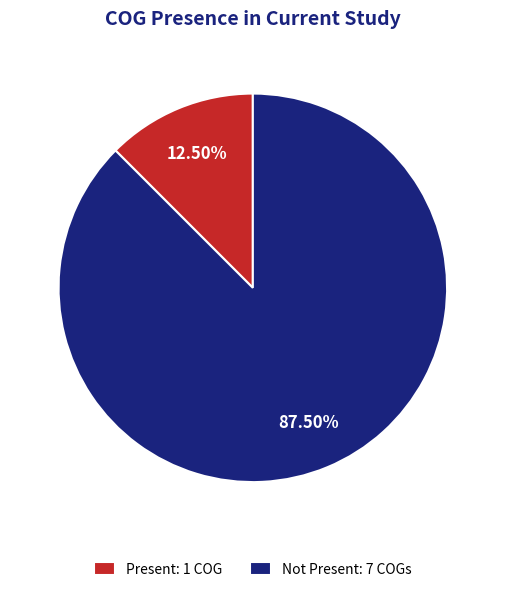

What is the ratio of the value at Not Present: 7 COGs to the value at Present: 1 COG?

7.0